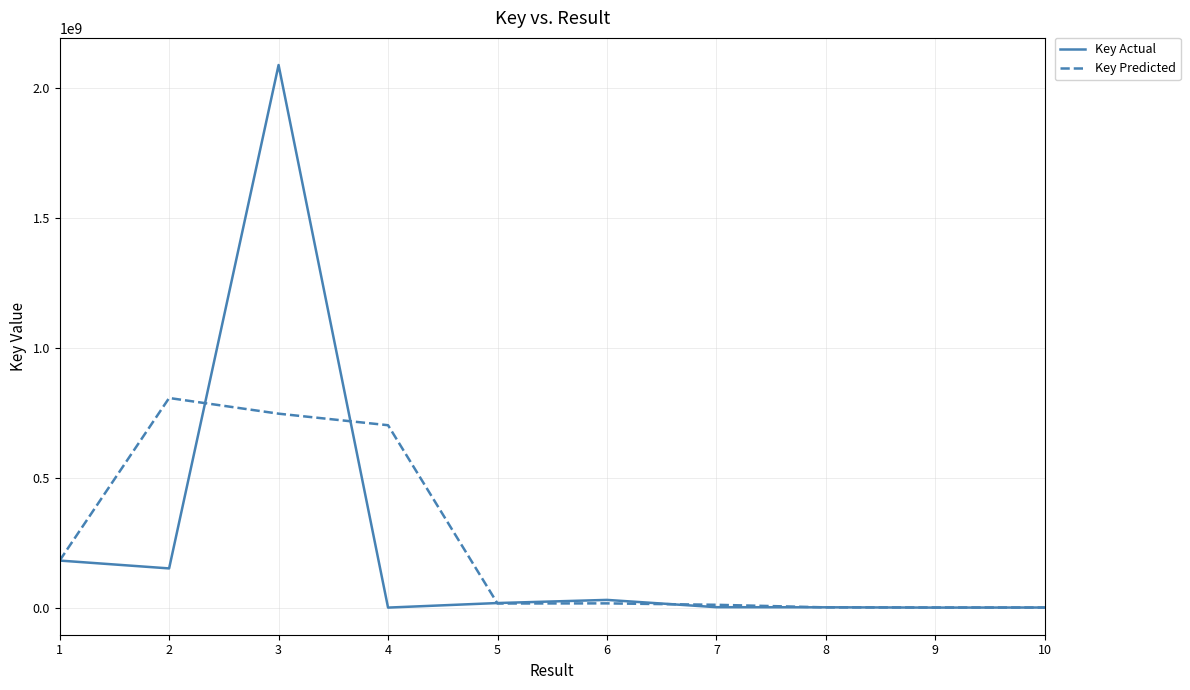

What is the highest value of the Key Predicted series?

806048686.3